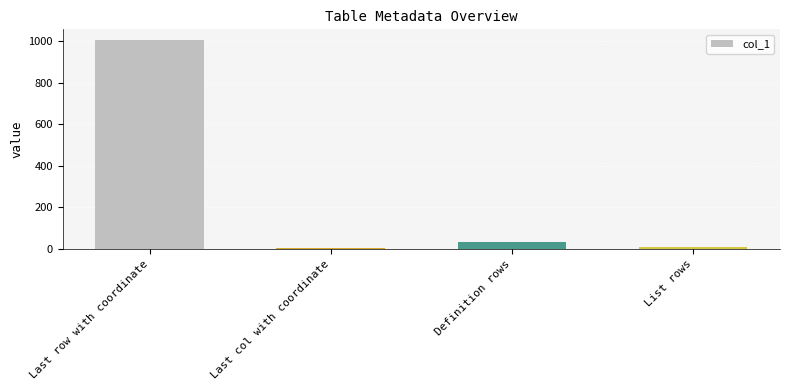

The value at List rows is 8. True or false?

True